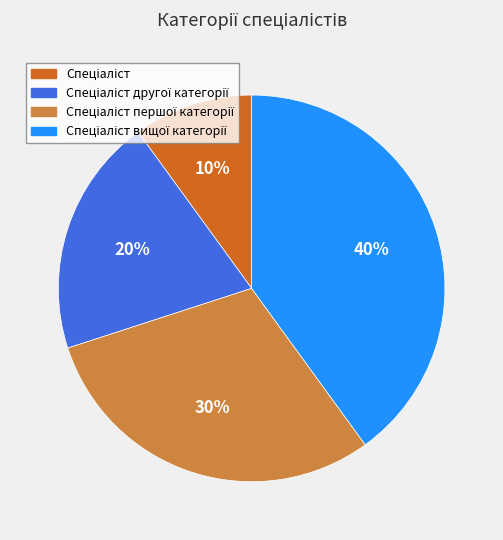

To the nearest percent, what is the difference between the largest and smallest slice percentages?

30%